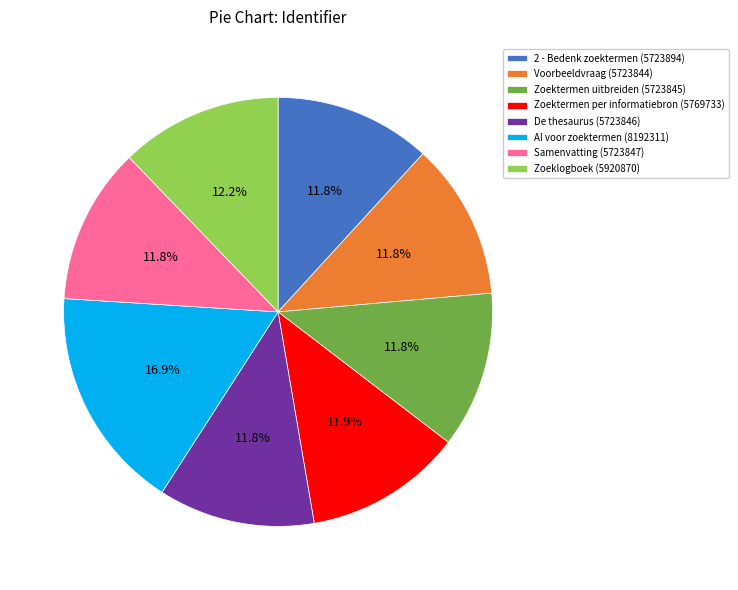

Approximately how many times larger is the value at De thesaurus (5723846) compared to AI voor zoektermen (8192311)?

0.7